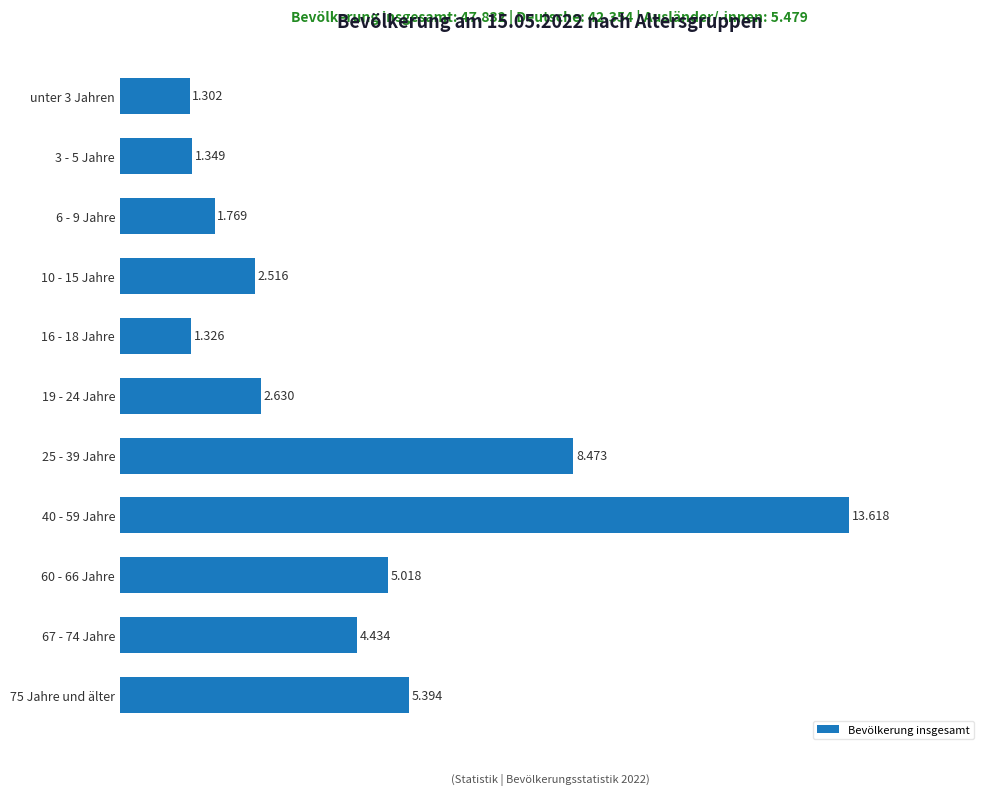

Are the bars grouped side by side (vs. stacked)?

No